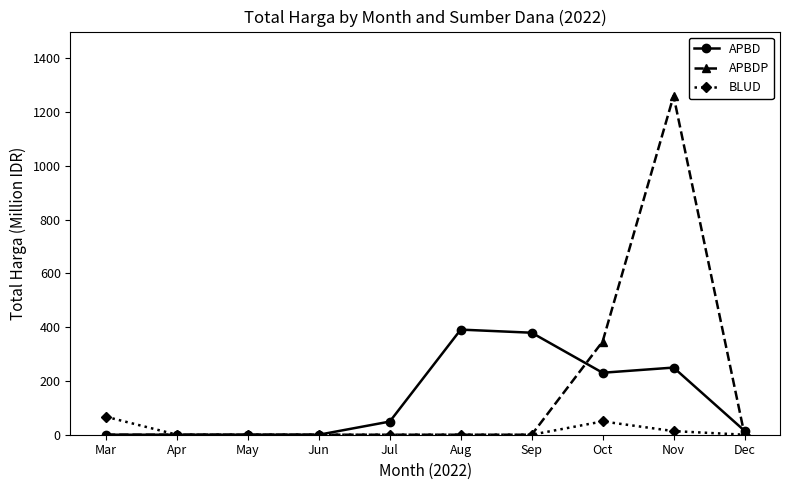

The value of APBDP at Jun is -603.6. True or false?

False